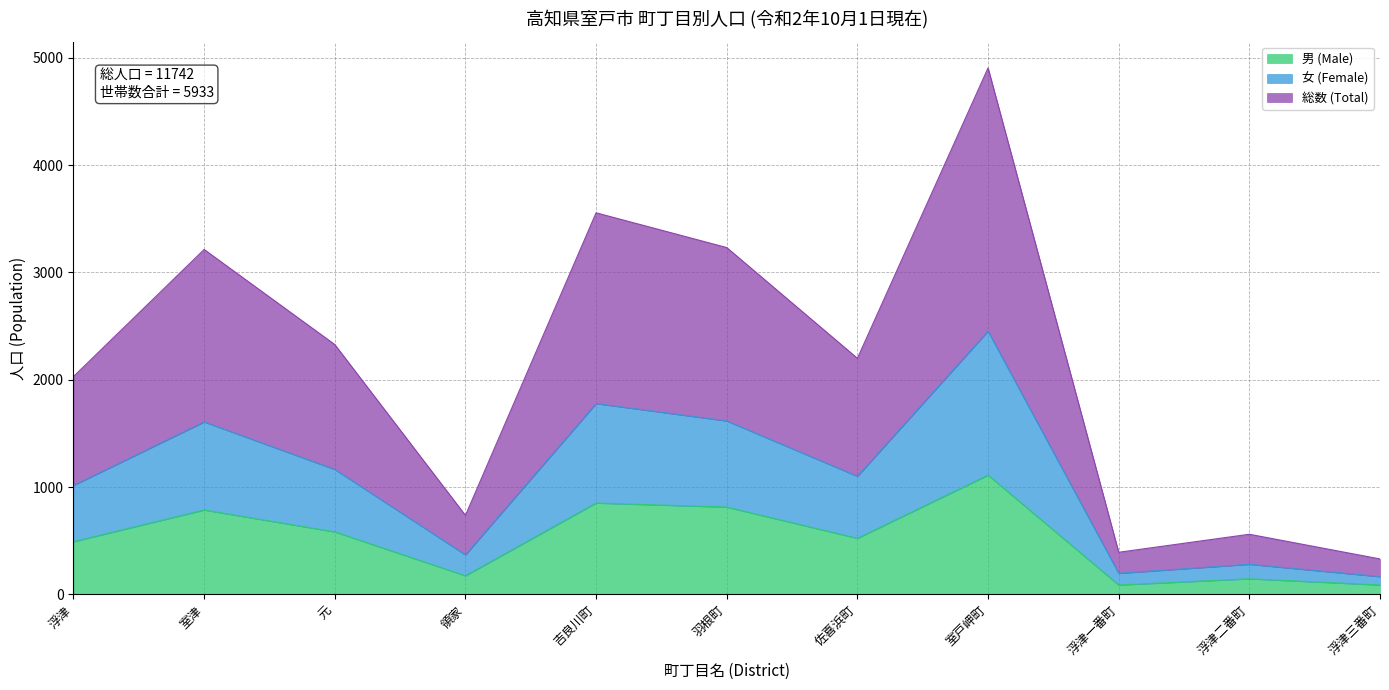

At how many categories does at least one series exceed 3985?

1